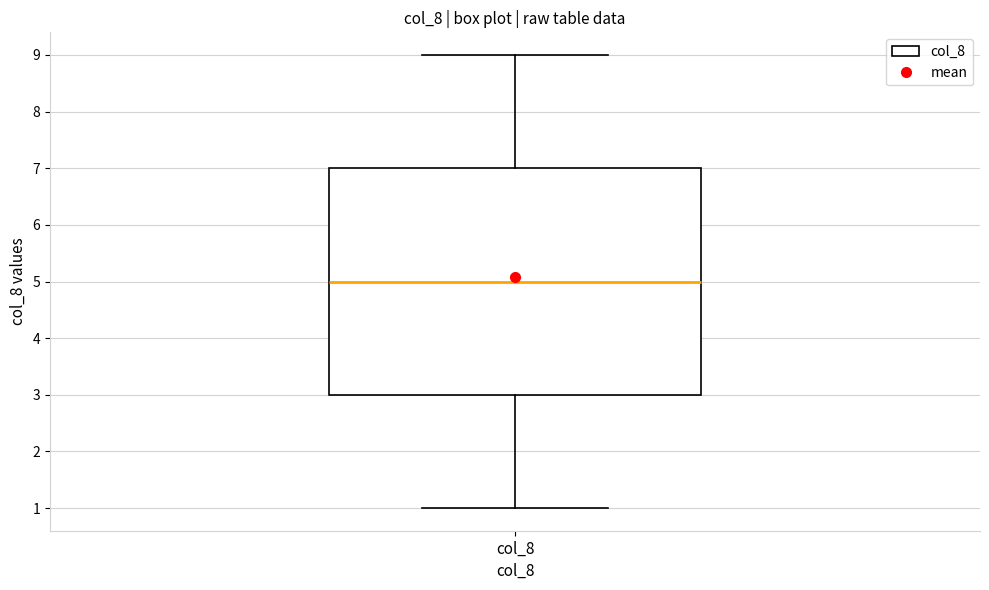

Transcribe this box plot: give where the median line is, the range the box spans, and where the two whiskers end, as read against the y-axis. The values are not printed on the chart, so give them approximately, as read against the axis.

median 5, box 3 to 7, whiskers 1 to 9